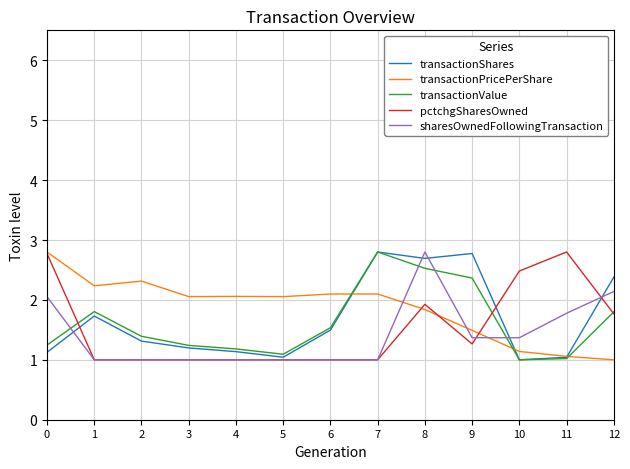

What is the spread (max minus min) of values at 8?

1.0